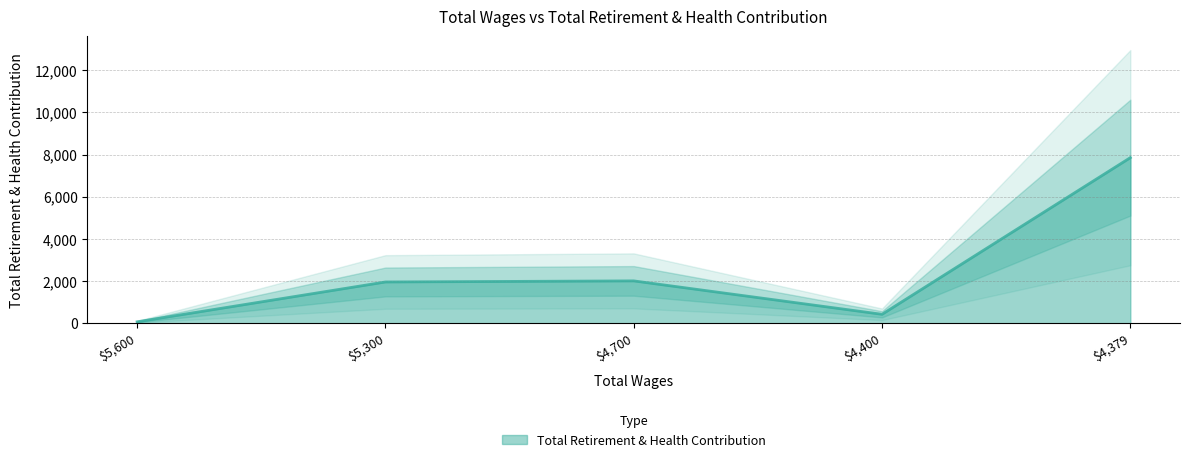

What is the difference between the values at 5600.0 and 4400.0?

356